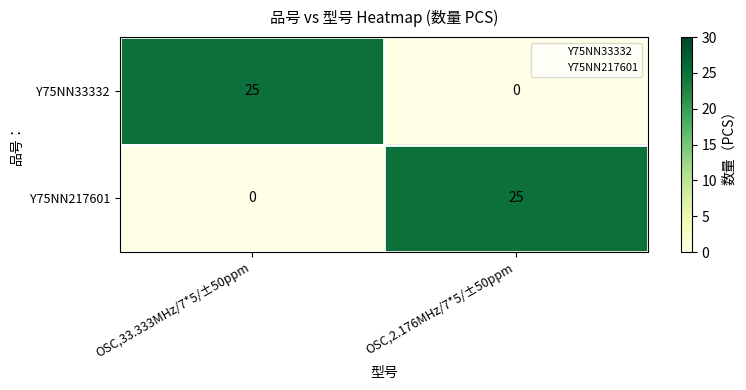

Reading right to left, transcribe all the data shown in this chart.

Y75NN33332: OSC,2.176MHz/7*5/±50ppm=0	OSC,33.333MHz/7*5/±50ppm=25
Y75NN217601: OSC,2.176MHz/7*5/±50ppm=25	OSC,33.333MHz/7*5/±50ppm=0